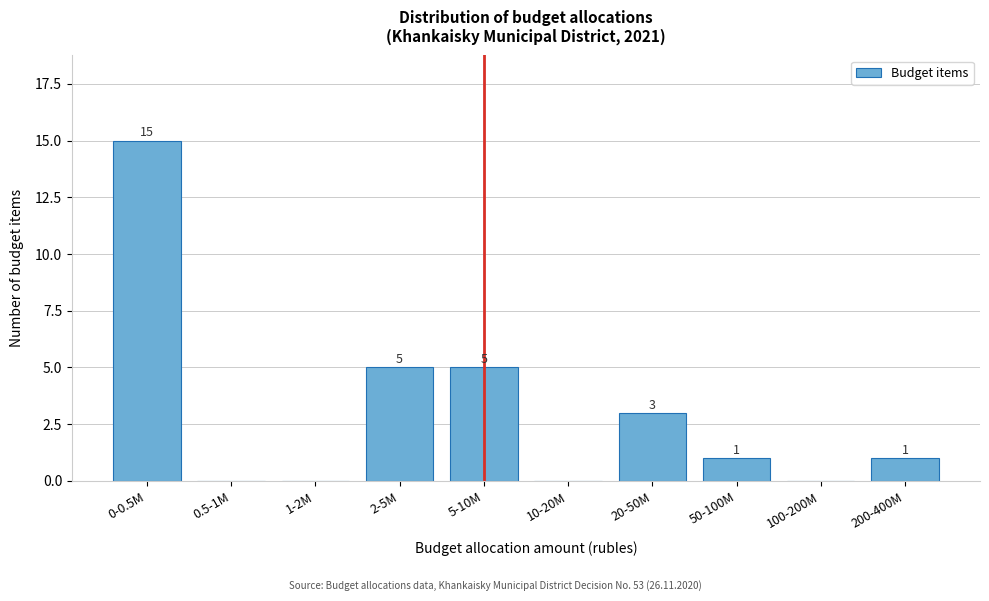

Reading left to right, list all the values displayed in this chart.

0-0.5M=15	0.5-1M=0	1-2M=0	2-5M=5	5-10M=5	10-20M=0	20-50M=3	50-100M=1	100-200M=0	200-400M=1